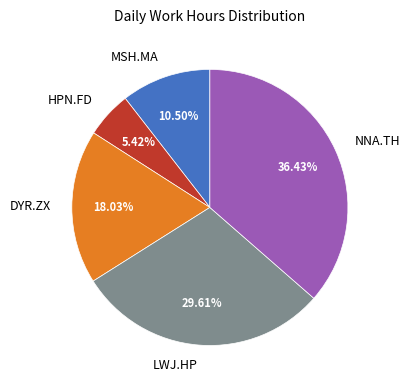

Is the sum of NNA.TH and DYR.ZX greater than half?

Yes